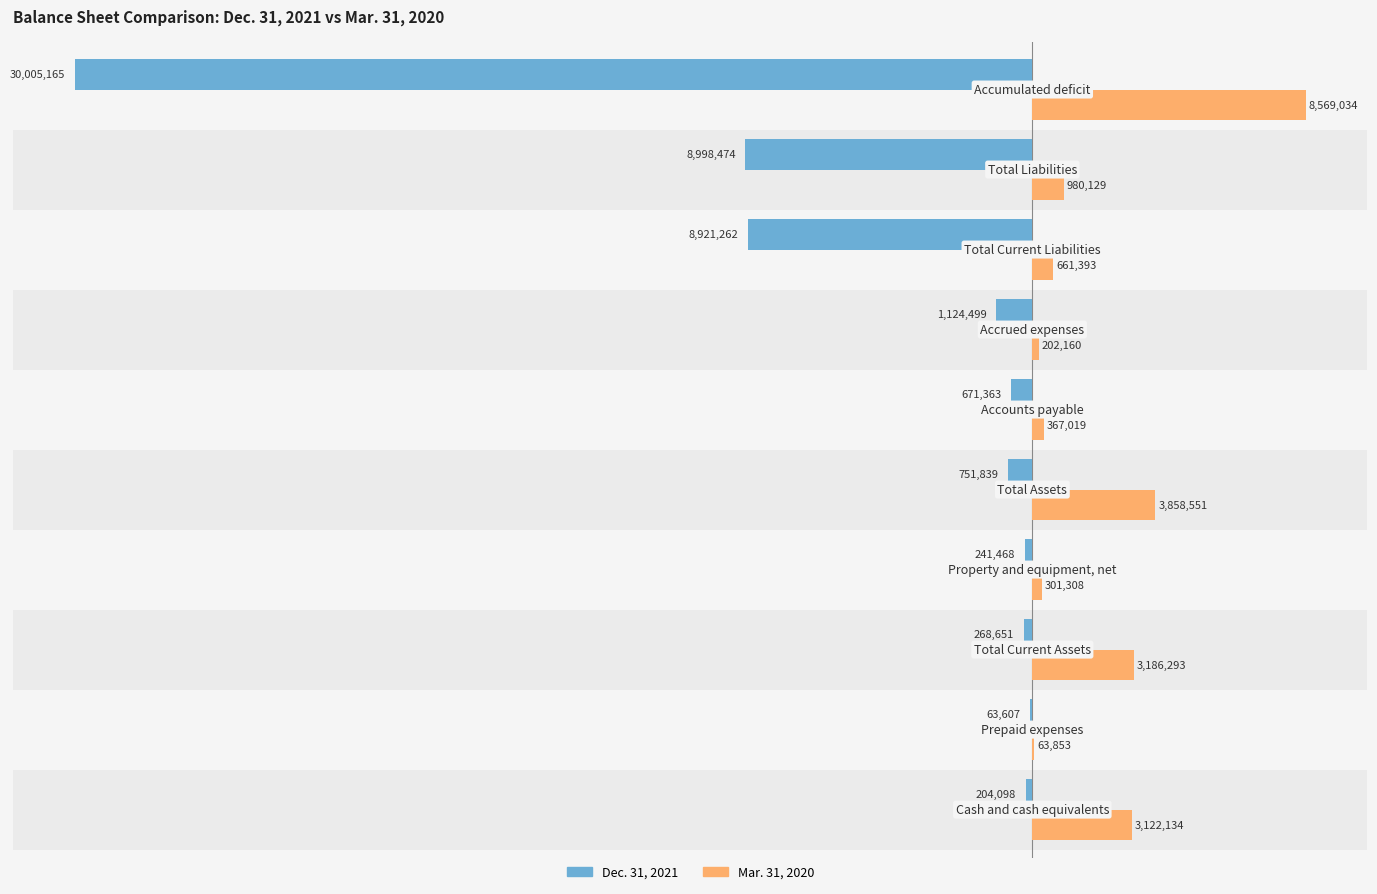

At how many categories does at least one series exceed 3597173?

2